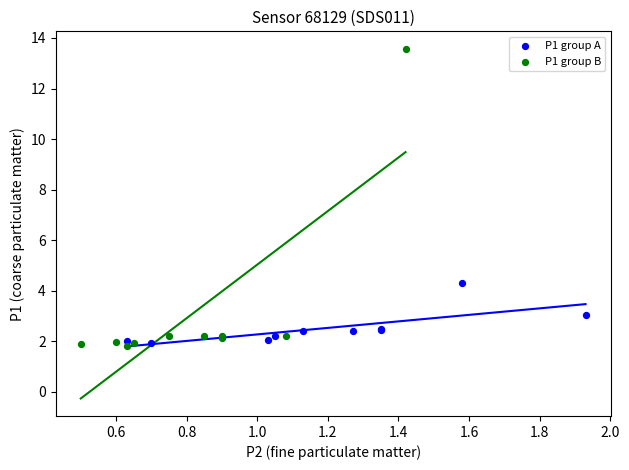

Which series reaches the maximum Y coordinate?

P1 group B